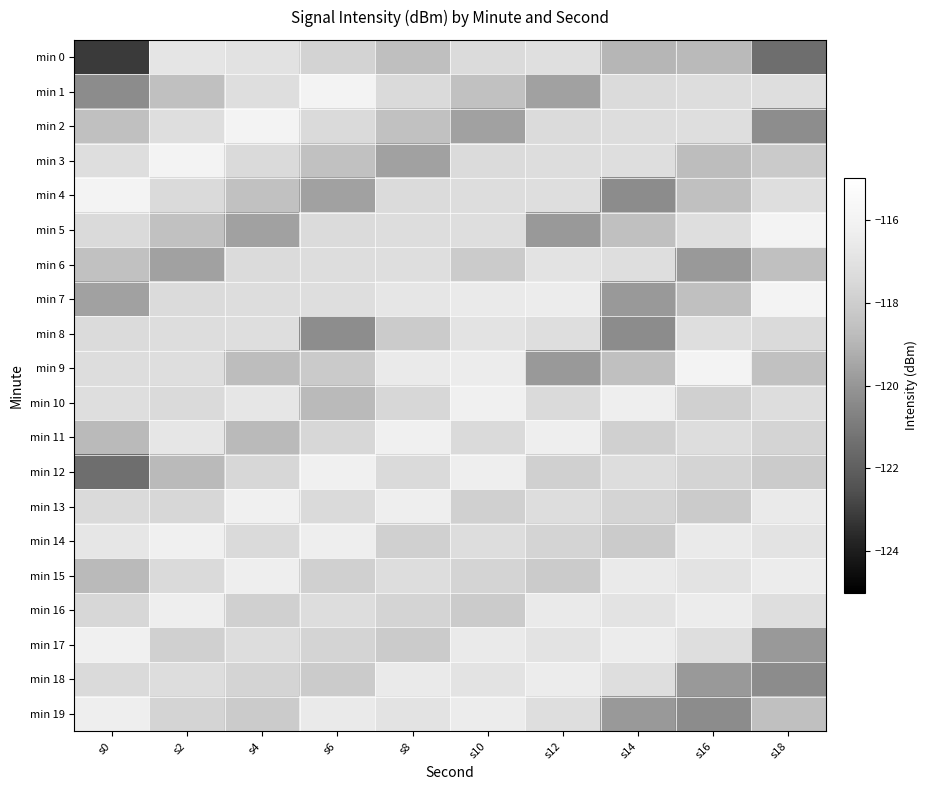

At which category is the sum across all series the highest?

s10